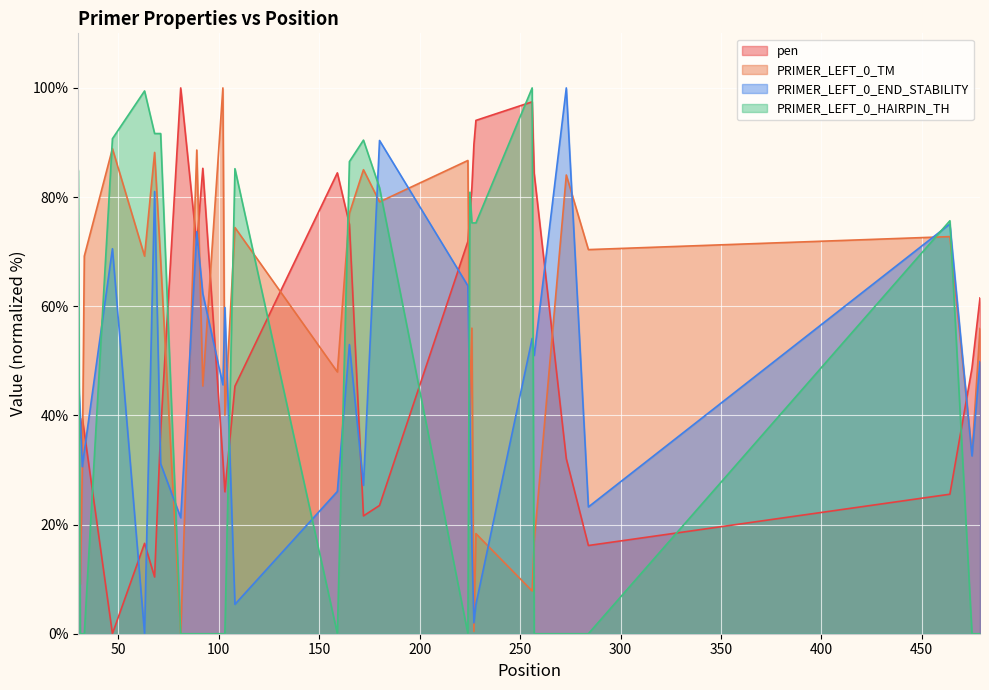

True or false: PRIMER_LEFT_0_HAIRPIN_TH and pen cross at least once.

True